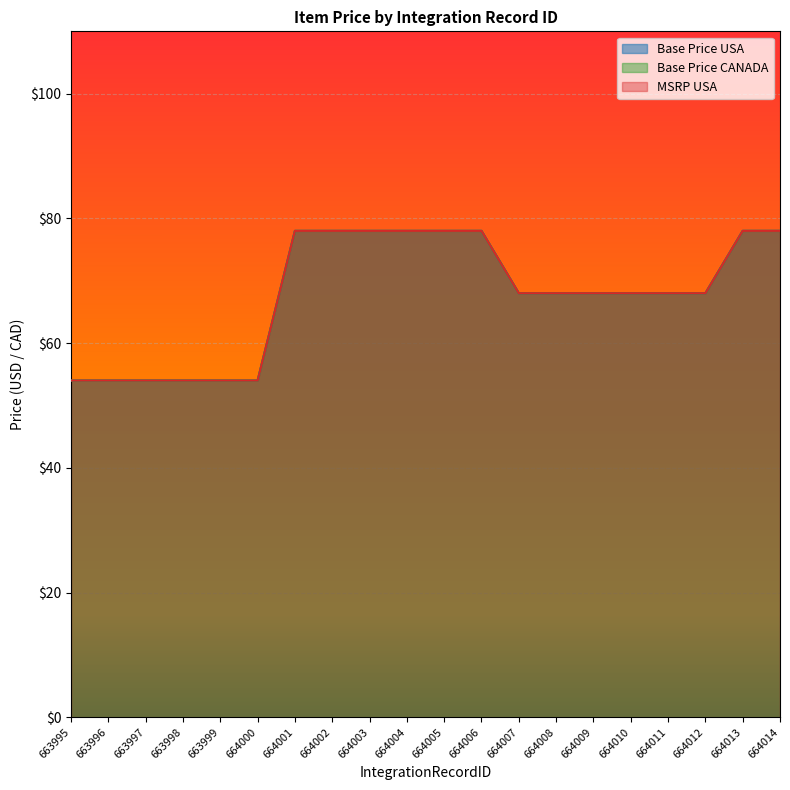

The Base Price CANADA series shows 54 at 664000. True or false?

True